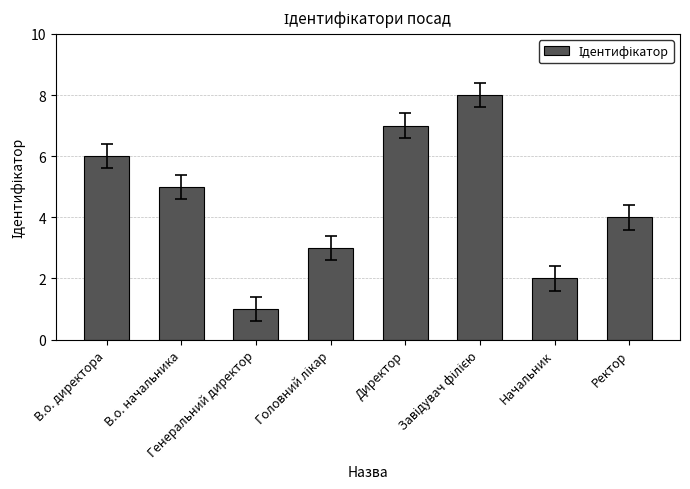

Between В.о. директора and Ректор, which is larger?

В.о. директора